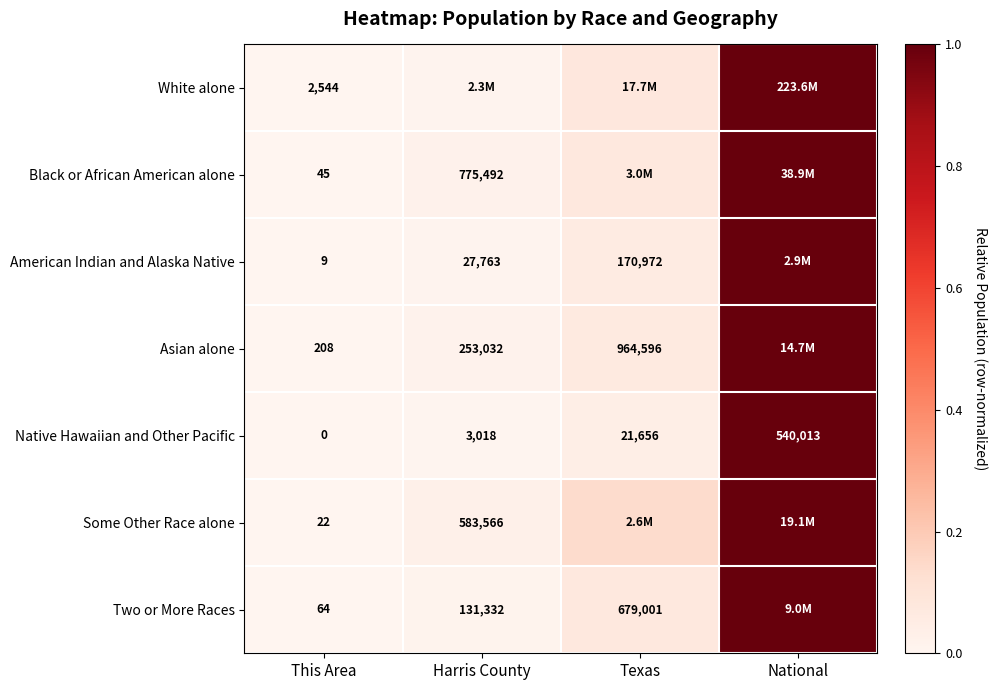

Where is Native Hawaiian and Other Pacific nearest to the value 270006?

Texas